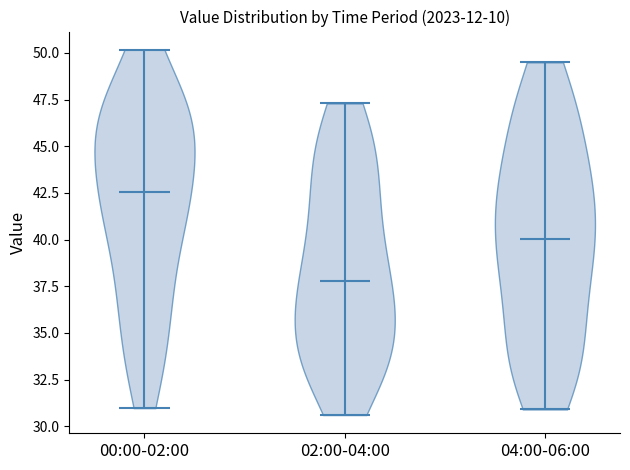

Which violin has the highest median line?

00:00-02:00